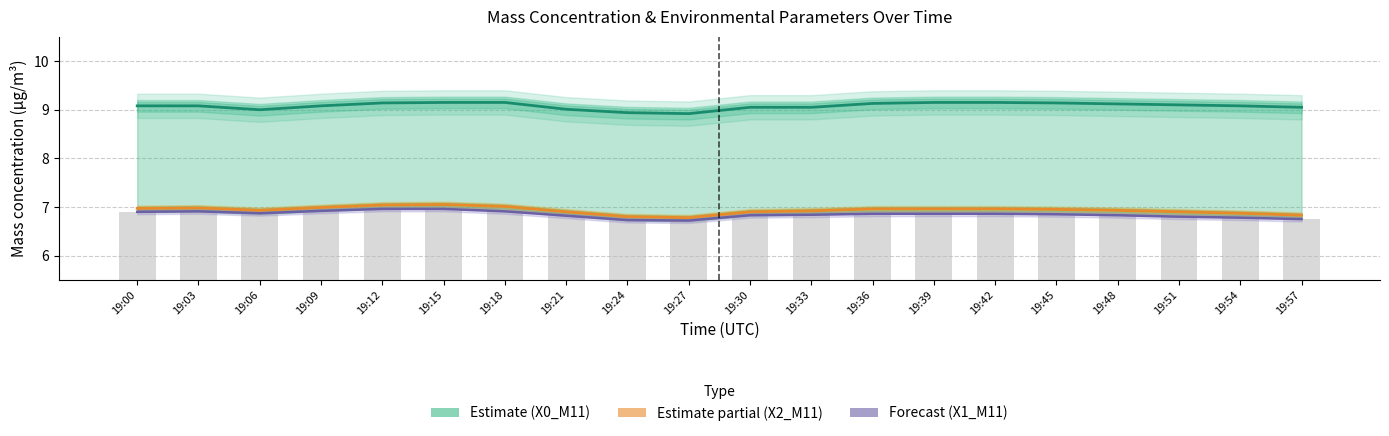

Count the number of categories in the chart.

20